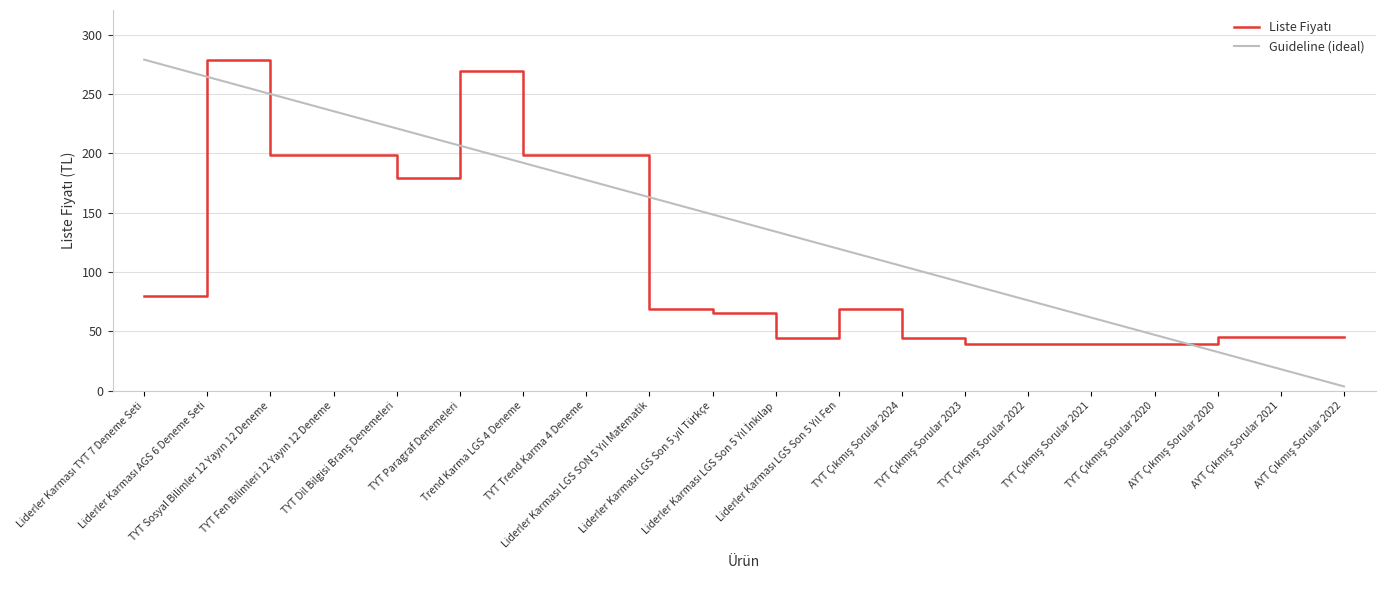

Read the Guideline (ideal) value at Trend Karma LGS 4 Deneme.

192.0